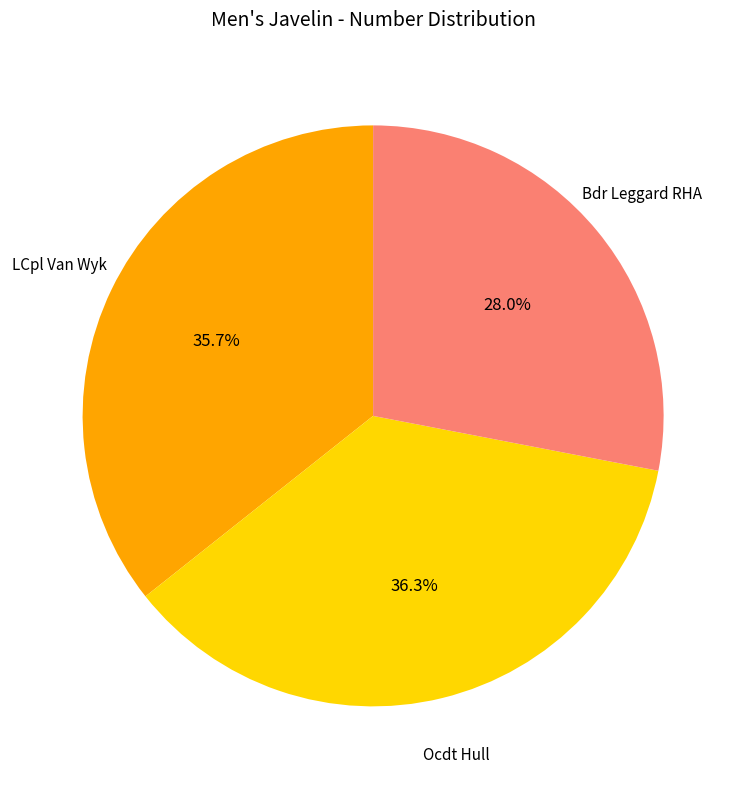

Does any single category account for the majority?

No